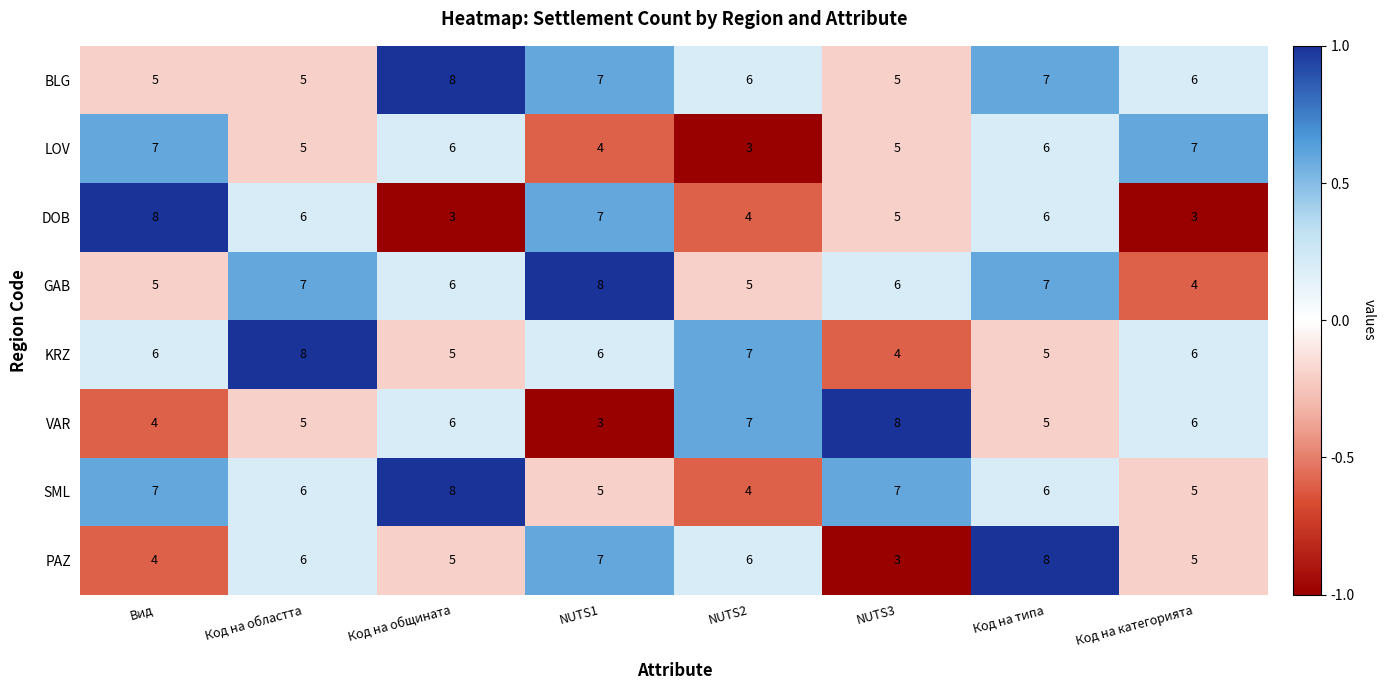

What is the average value of the GAB series?

6